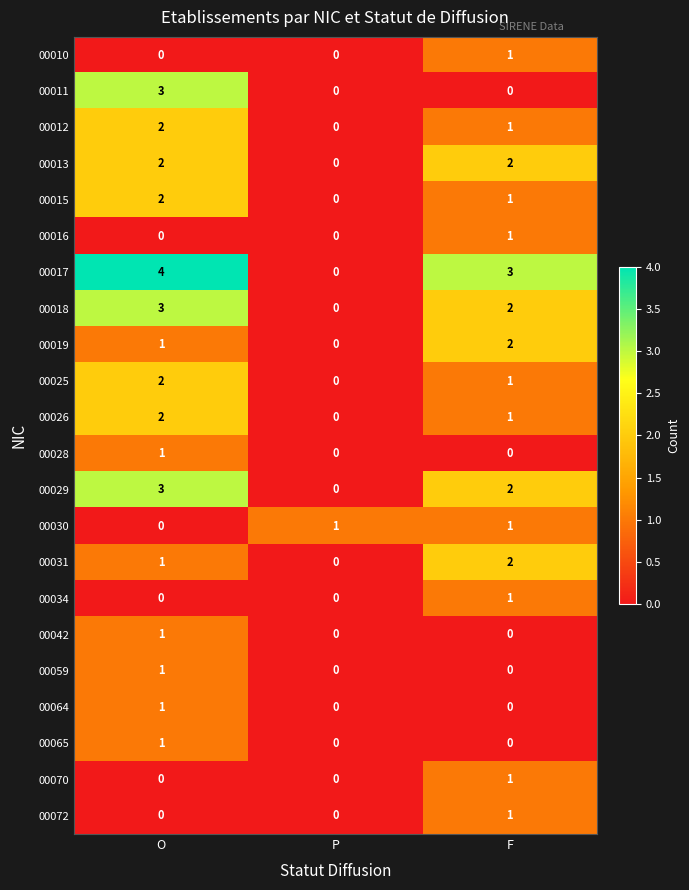

At how many categories does at least one series exceed 0?

3